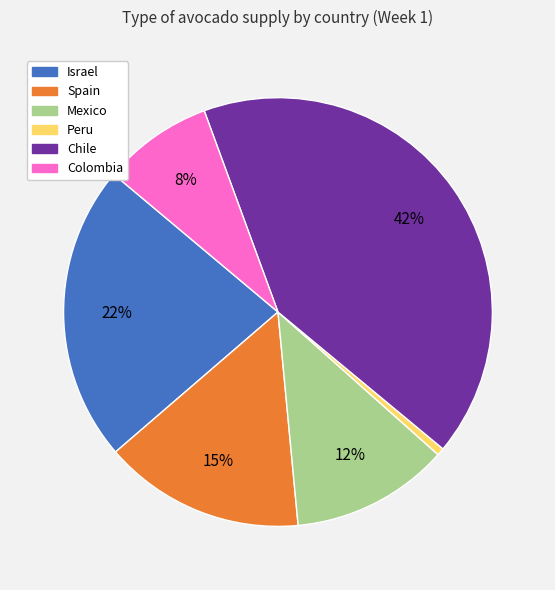

Does any single category account for the majority?

No